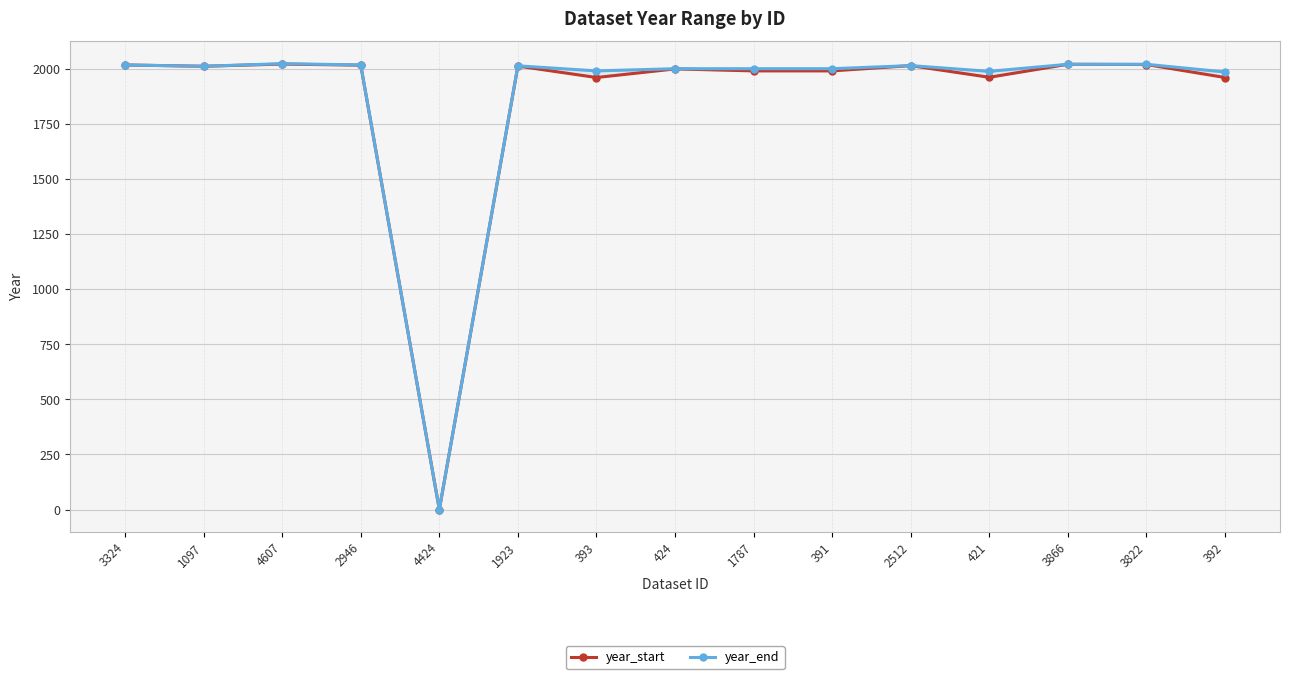

What is the difference between the year_end values at 393 and 3822?

30